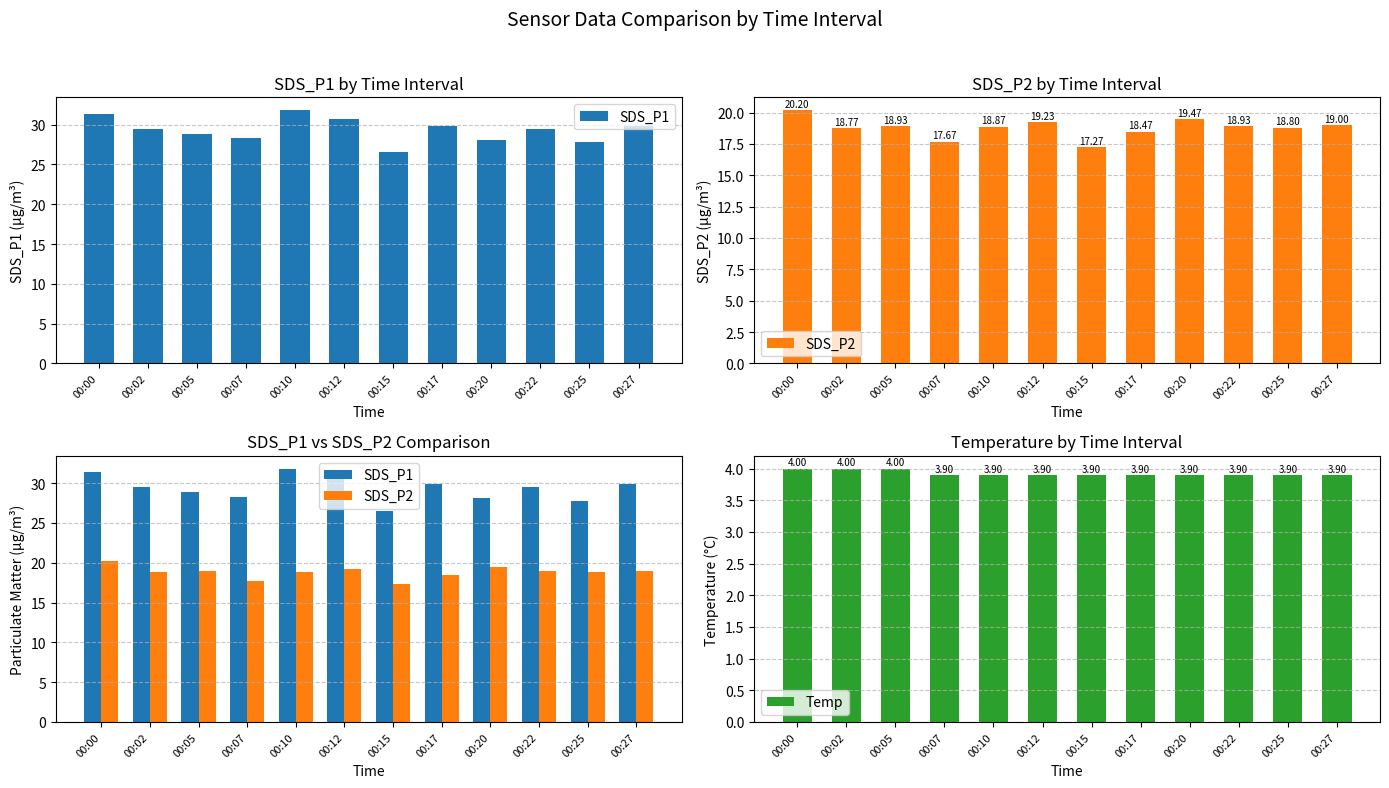

Reading left to right, transcribe all the data shown in this chart.

SDS_P1: 31.3	29.5	28.9	28.3	31.8	30.7	26.5	29.8	28.1	29.5	27.8	29.9
SDS_P2: 20.2	18.8	18.9	17.7	18.9	19.2	17.3	18.5	19.5	18.9	18.8	19.0
Temp: 4.0	4.0	4.0	3.9	3.9	3.9	3.9	3.9	3.9	3.9	3.9	3.9